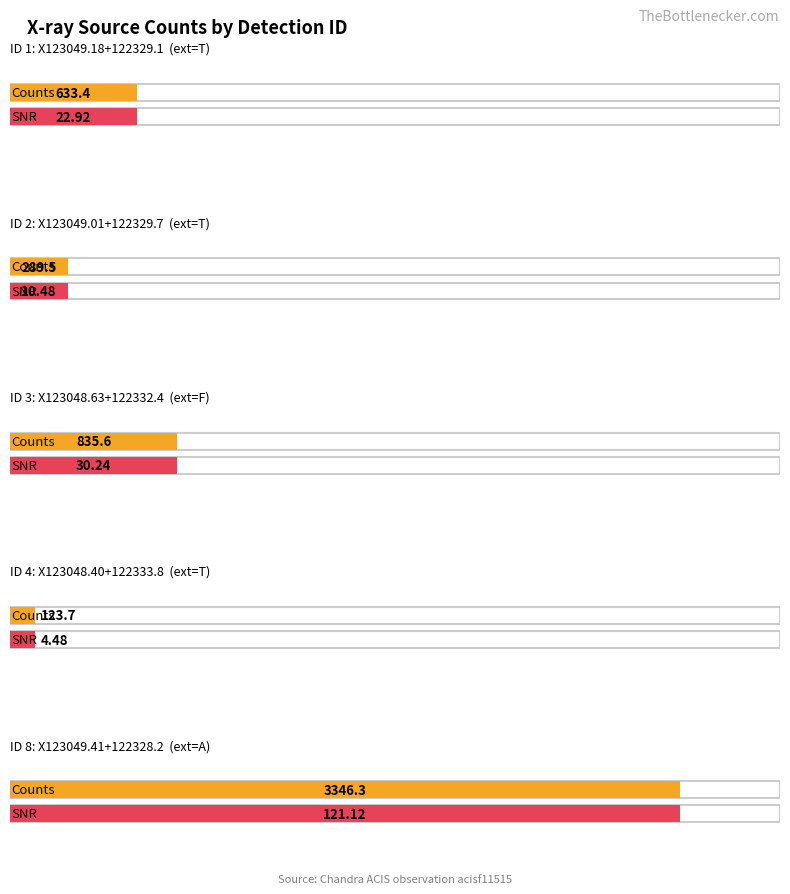

List the labels in order of SNR value, smallest first.

X123048.40+122333.8, X123049.01+122329.7, X123049.18+122329.1, X123048.63+122332.4, X123049.41+122328.2